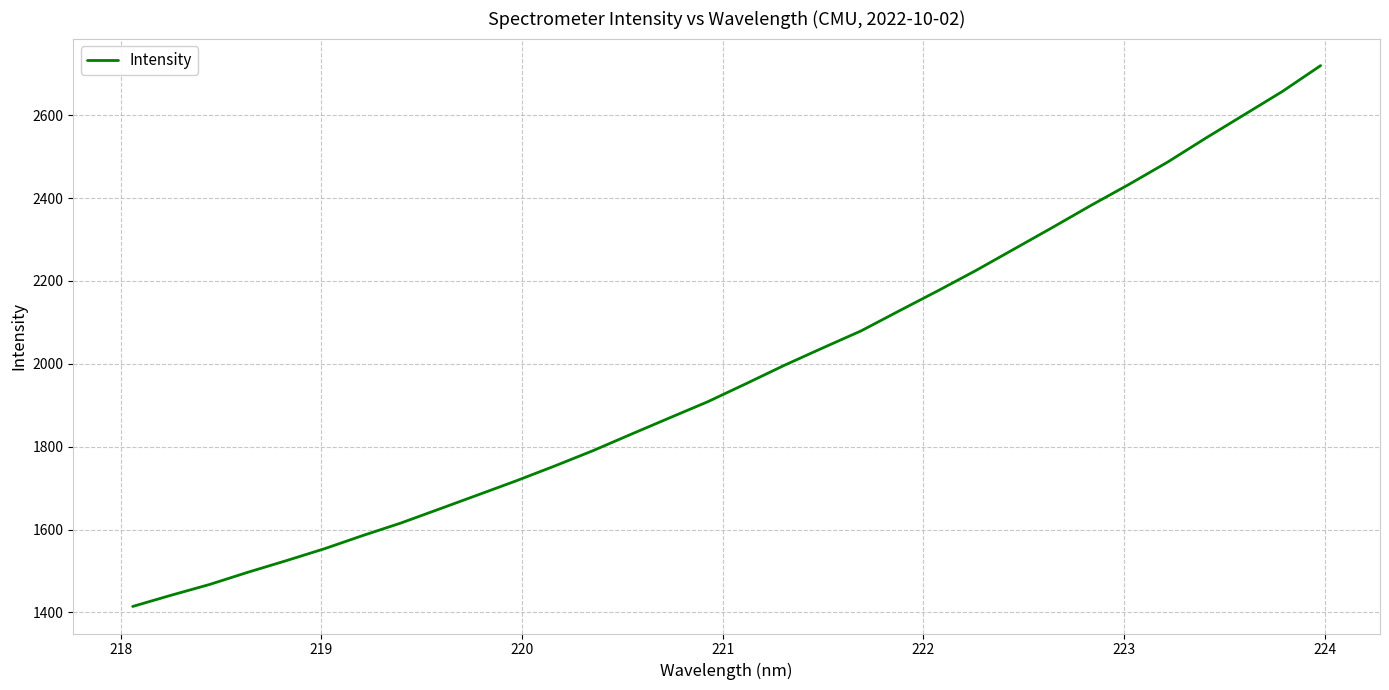

What is the difference between the maximum and minimum values?

1305.2